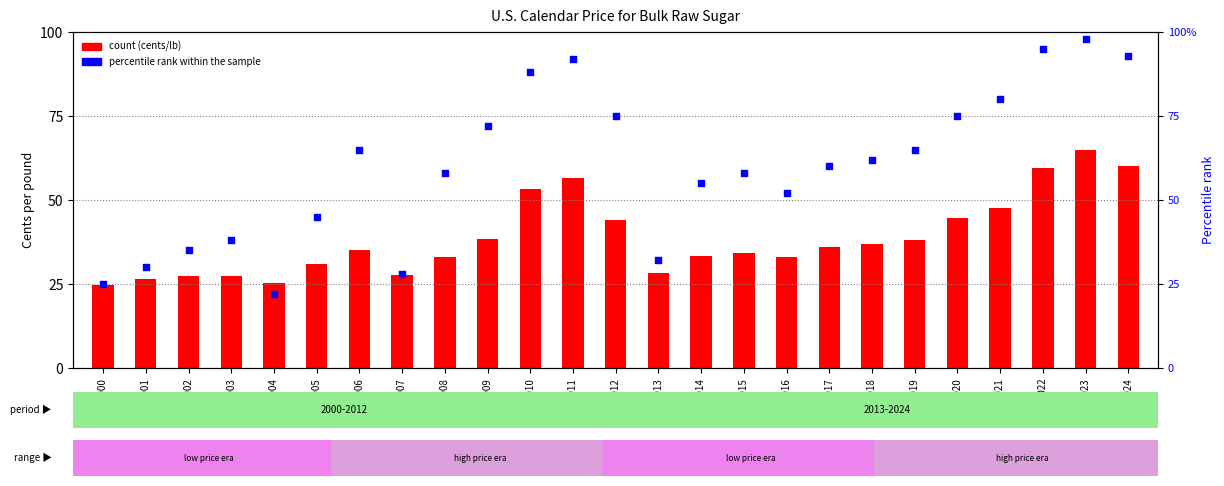

Is the value of percentile rank within the sample at 2002 greater than the value of count at 2003?

Yes